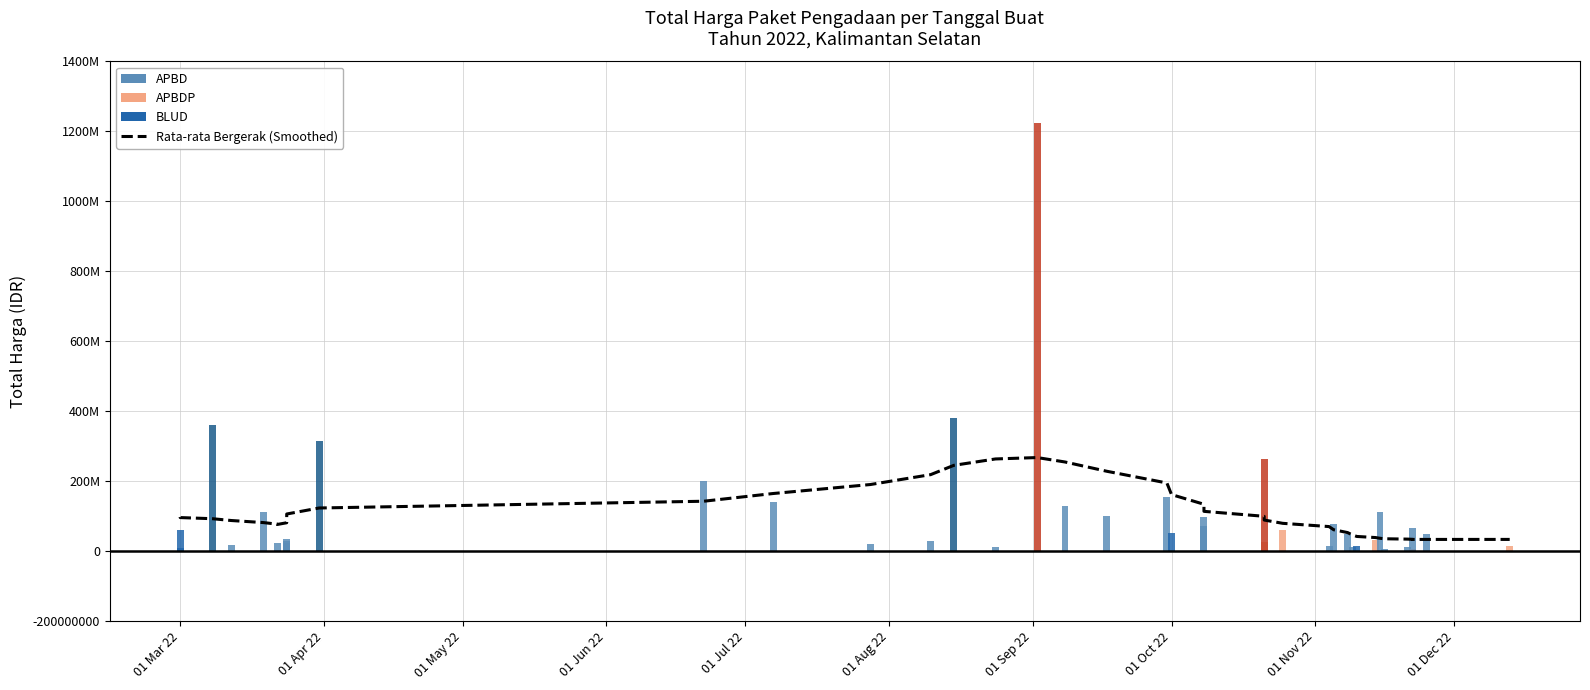

What is the average value?

109389879.4